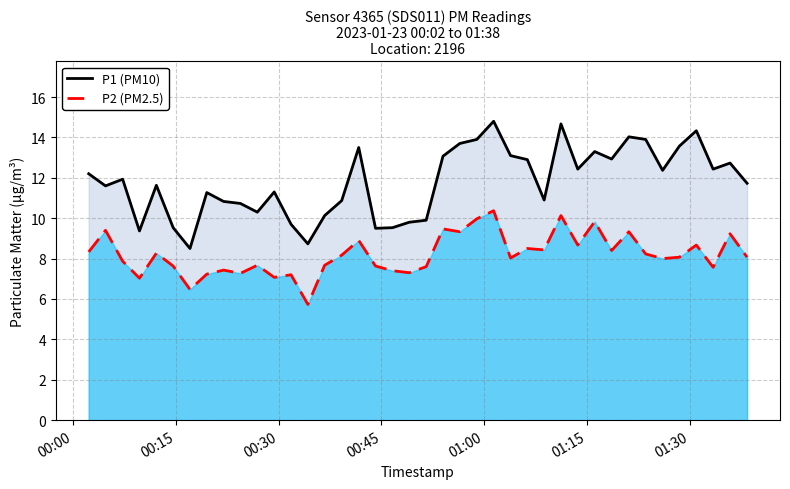

What is the value of the P1 (PM10) point at the 29th from the left?

14.7